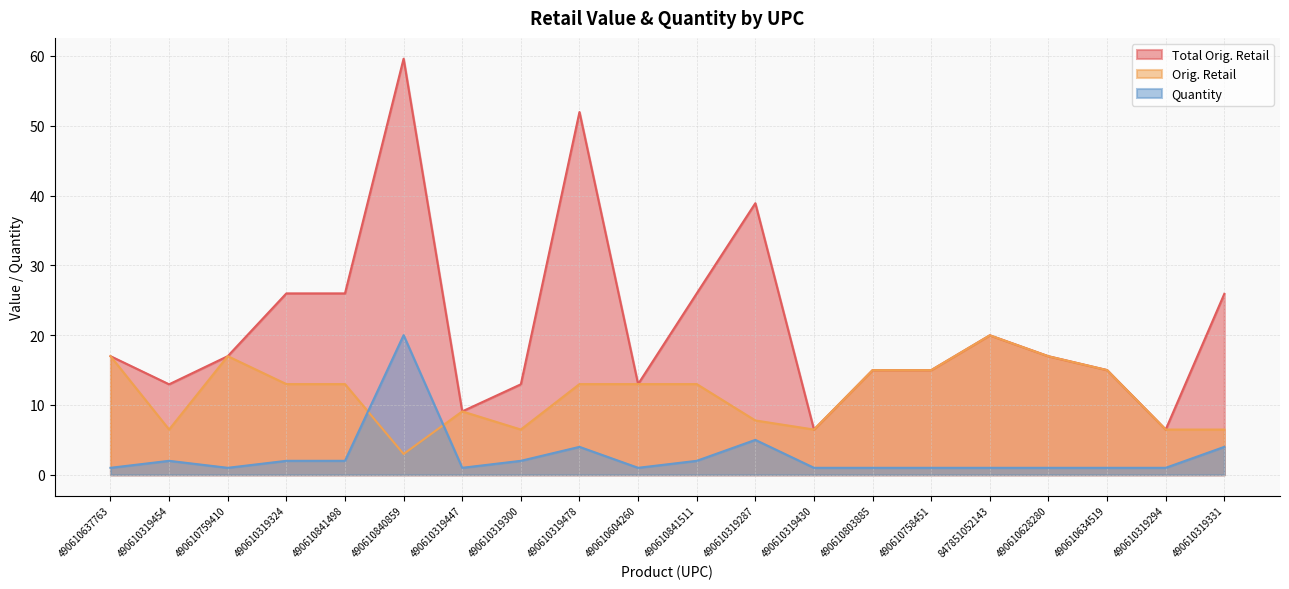

True or false: Quantity and Total Orig. Retail cross at least once.

False